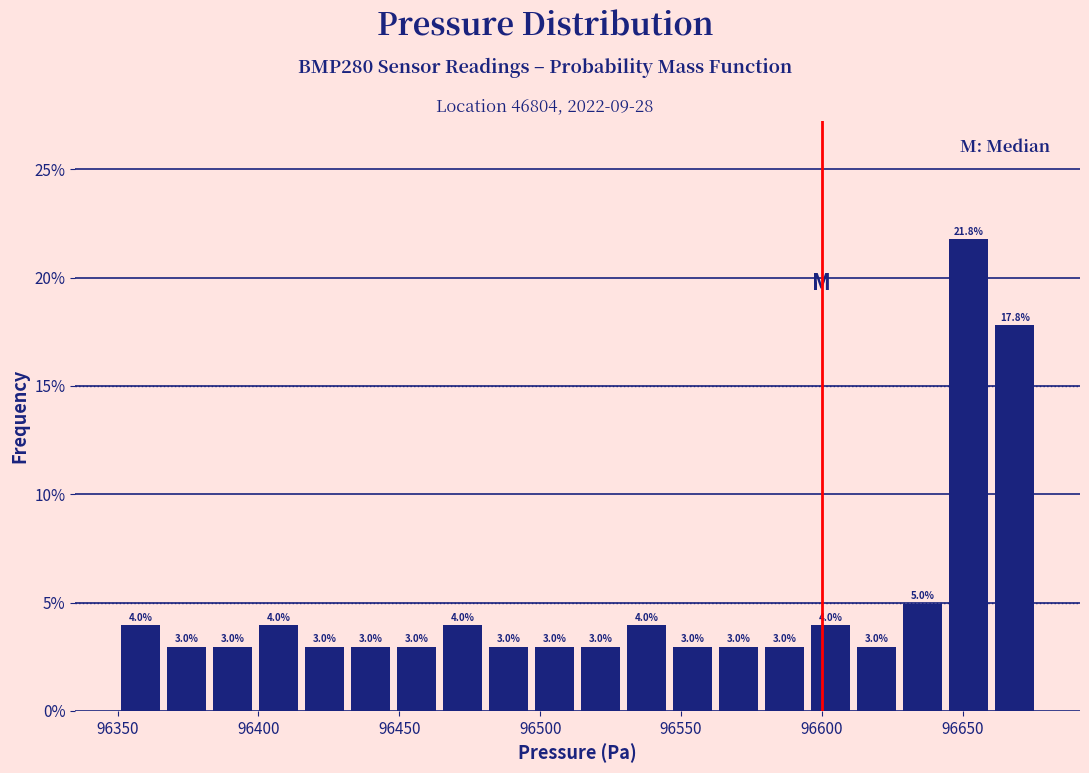

Read against the x-axis, roughly where is the centre of the tallest bar?

96650